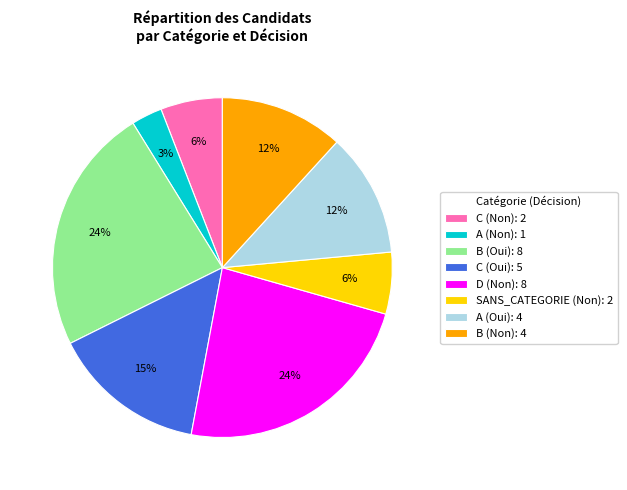

Is it true that C (Oui): 5 is 15% of the pie?

True